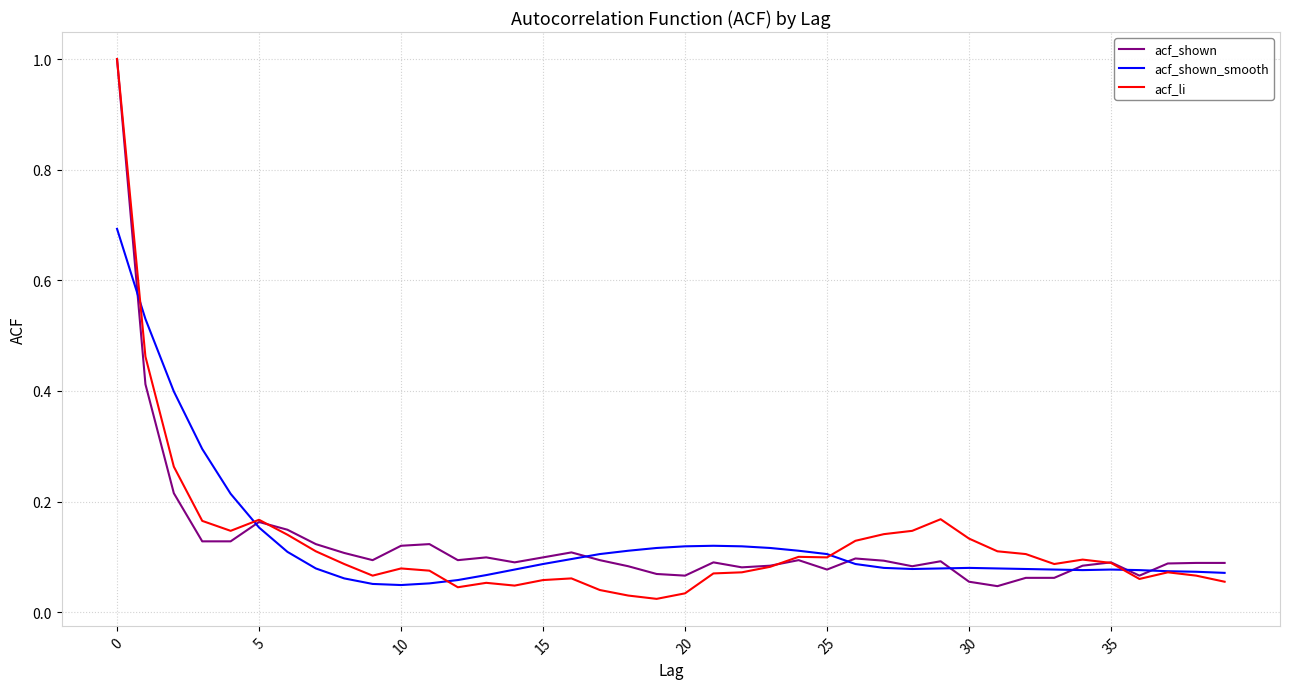

Which series has the widest spread of values?

acf_li